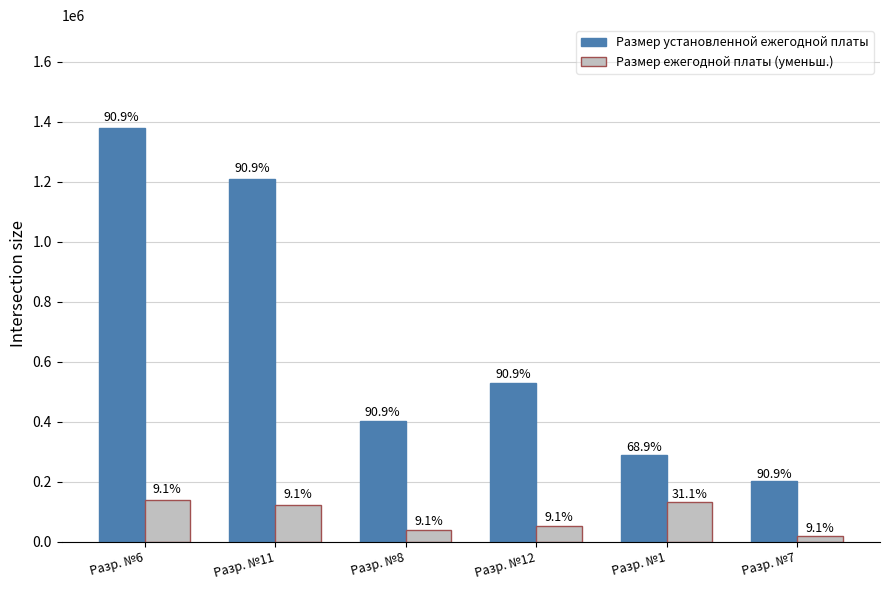

At Разр. №12, list the series in order from smallest to largest.

Размер ежегодной платы (уменьш.), Размер установленной ежегодной платы